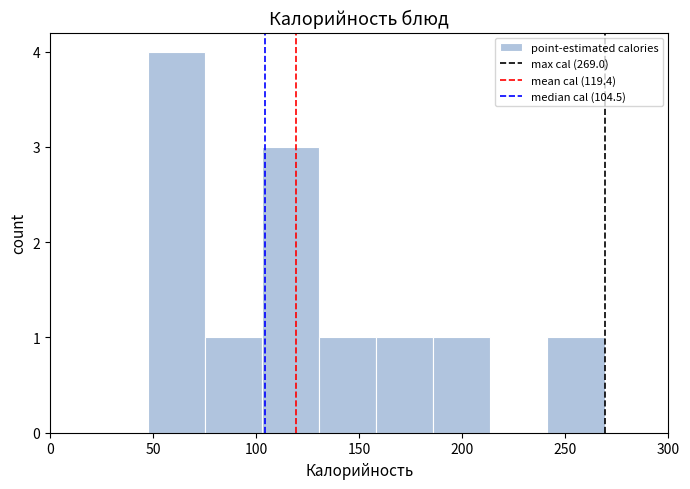

Which range on the x-axis has the tallest bar?

50 to 75